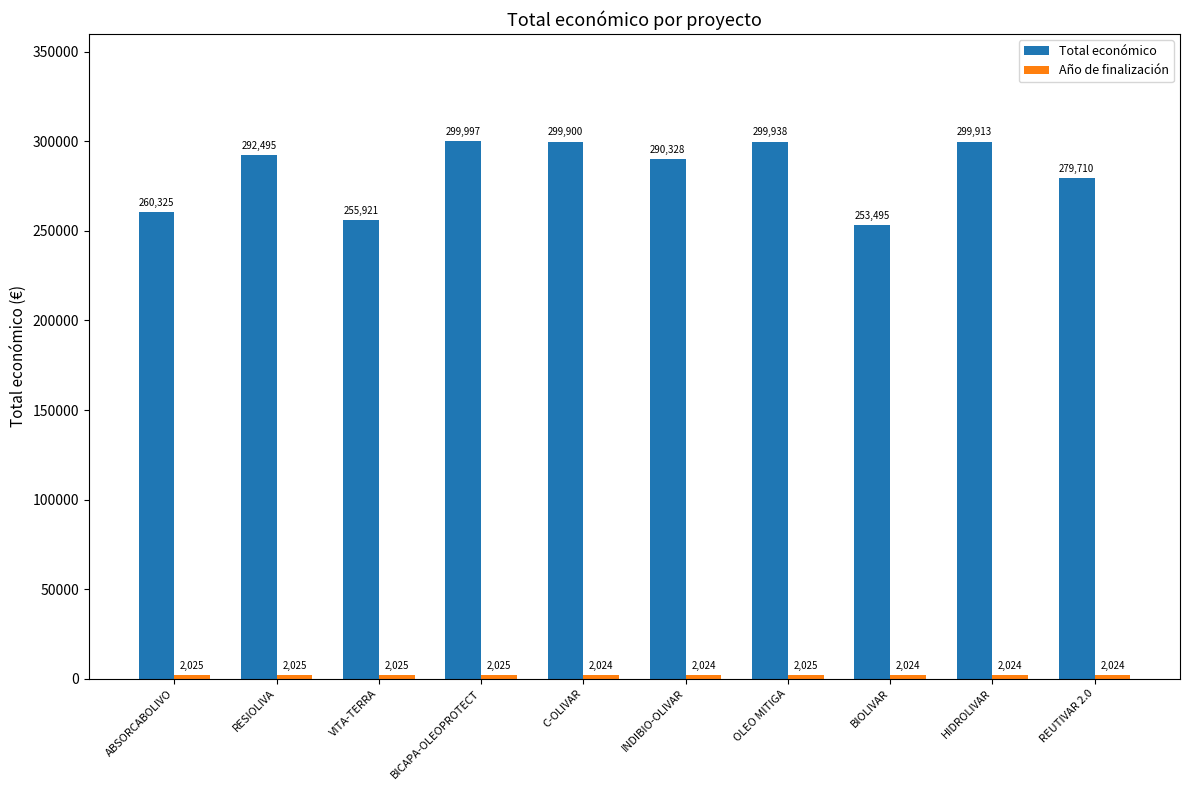

How many data points in Total económico are less than 292495?

5